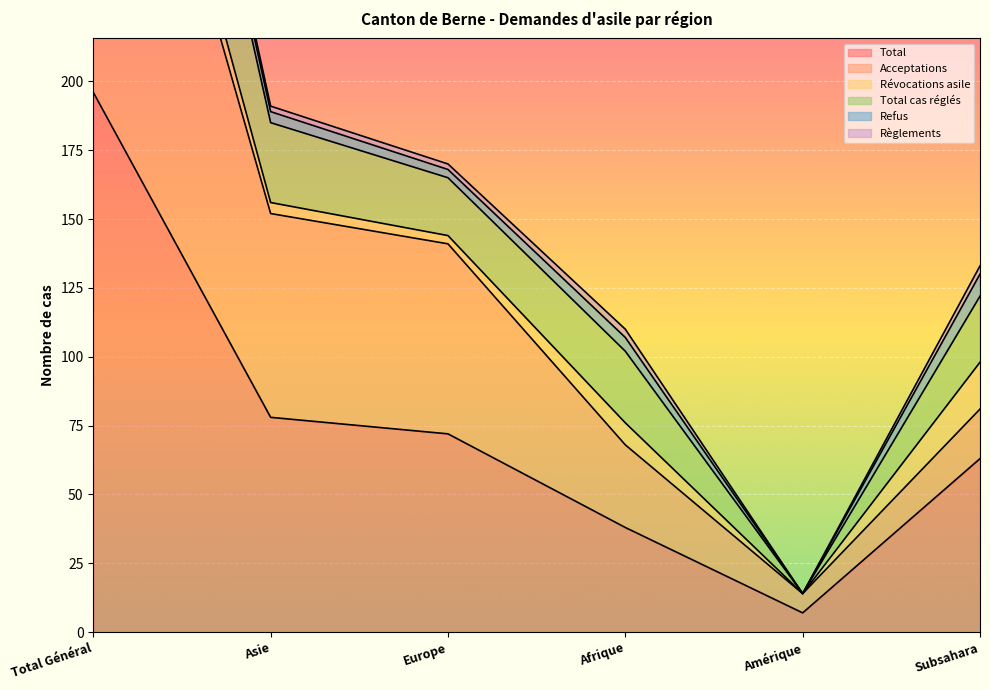

What is the difference between the Total values at Asie and Afrique?

40